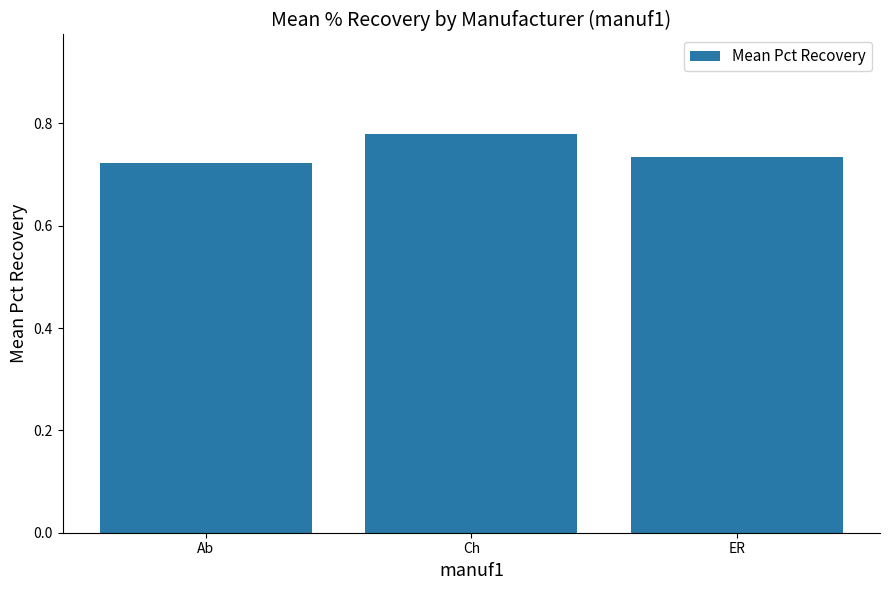

How many values are between 0 and 1?

3